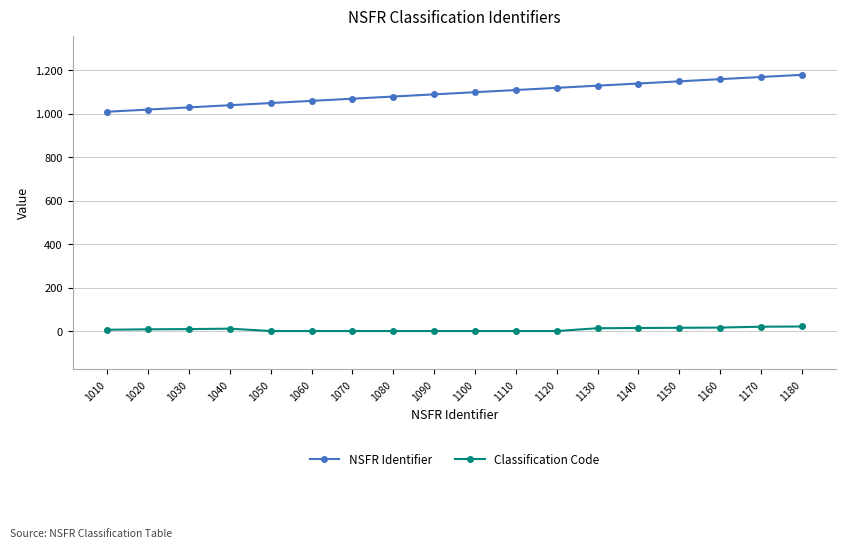

Rank the series by their average value, from highest to lowest.

NSFR Identifier, Classification Code